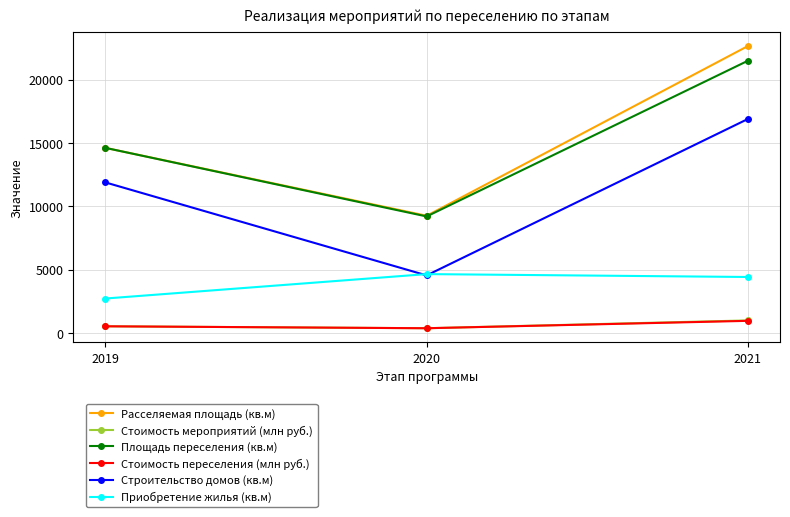

Is the value of Стоимость переселения (млн руб.) at 2019 greater than the value of Расселяемая площадь (кв.м) at 2020?

No